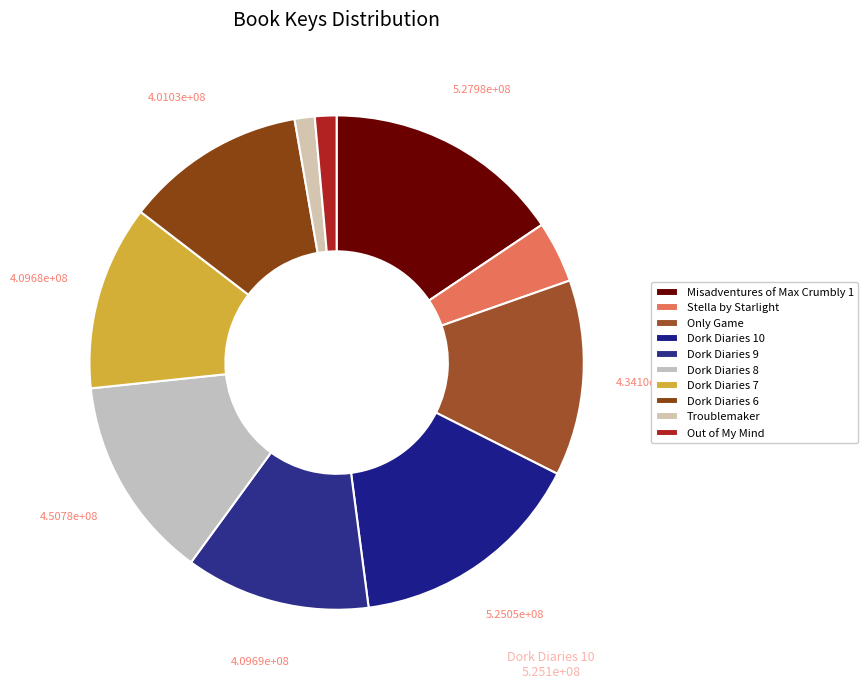

To the nearest percent, what is the difference between the largest and smallest slice percentages?

14%